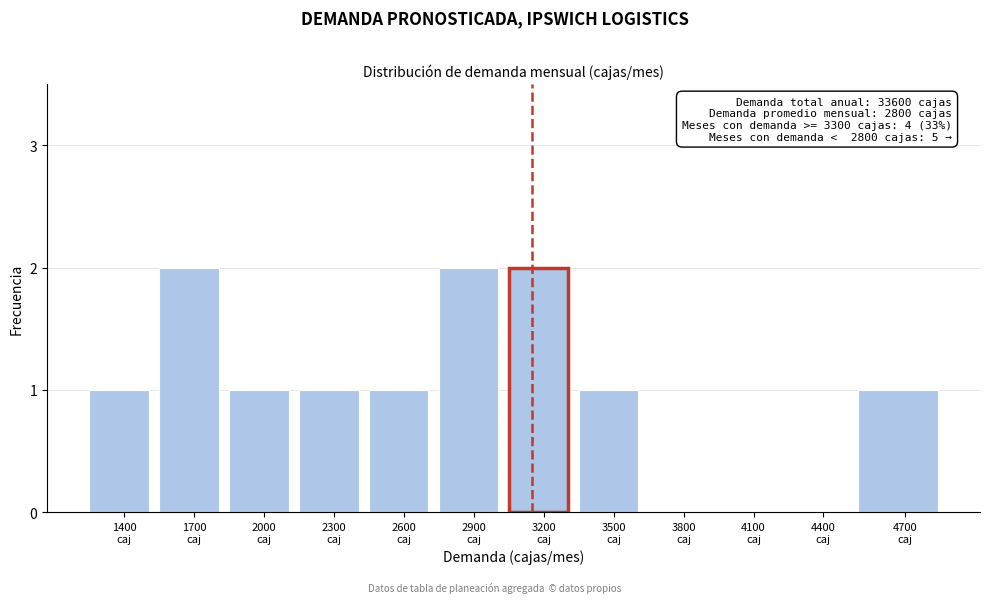

What is the sum of all values?

12